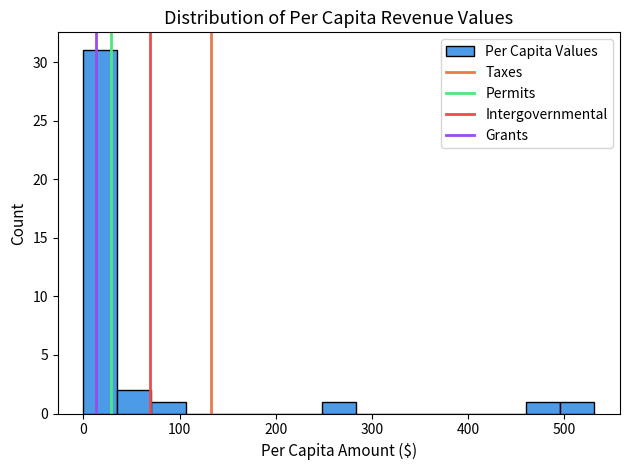

Read against the x-axis, roughly where is the centre of the tallest bar?

20